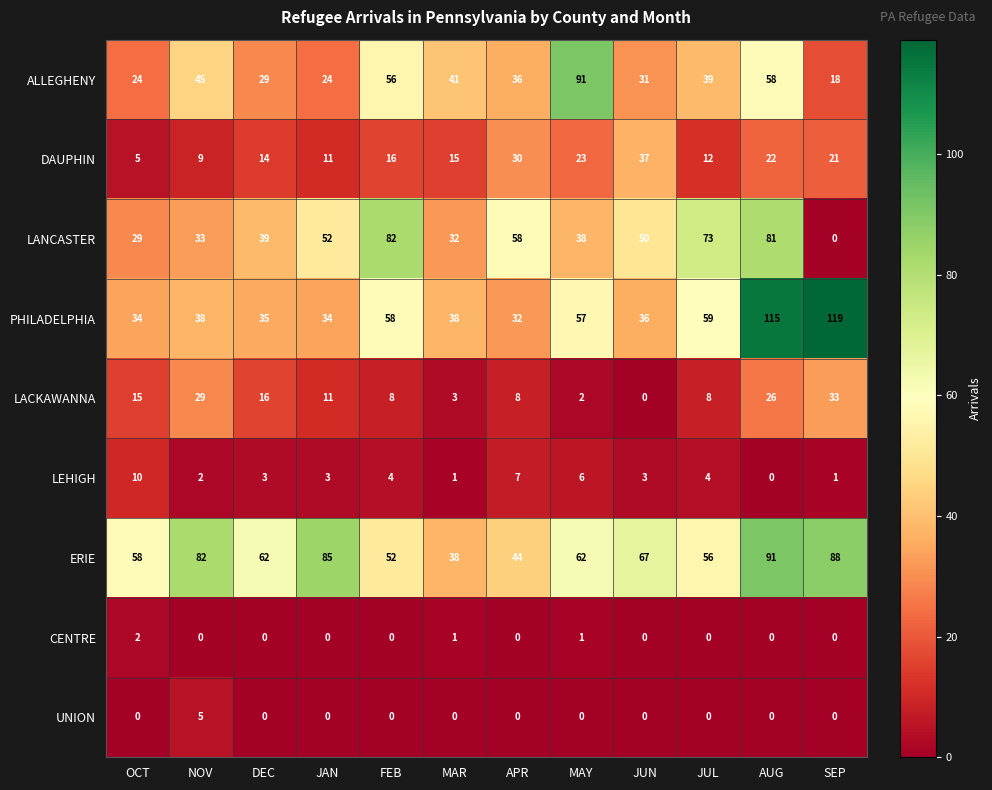

Which category has the highest value across all series?

SEP